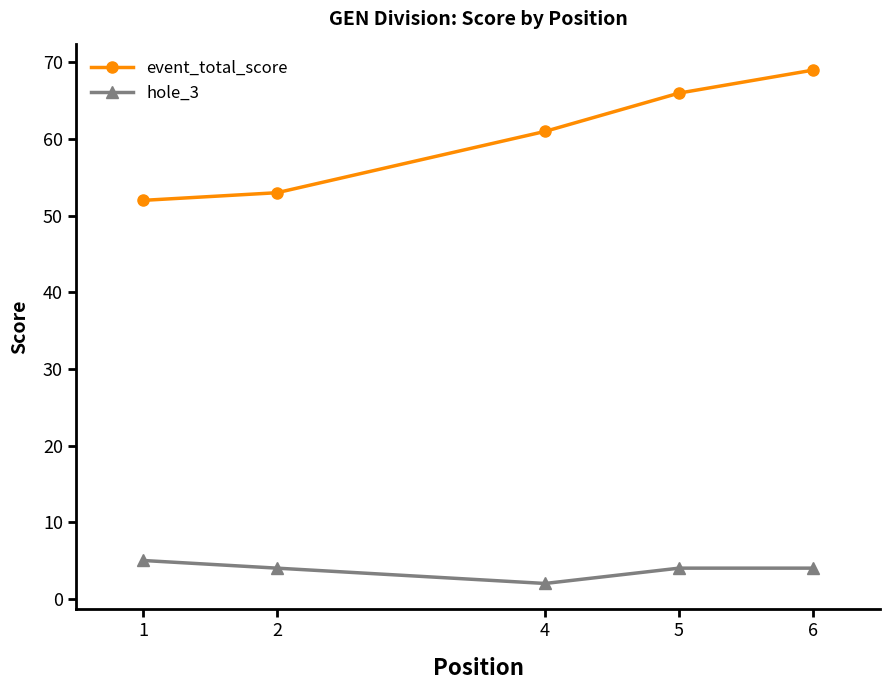

Reading left to right, transcribe all the data shown in this chart.

event_total_score: 1=52	2=53	4=61	5=66	6=69
hole_3: 1=5	2=4	4=2	5=4	6=4